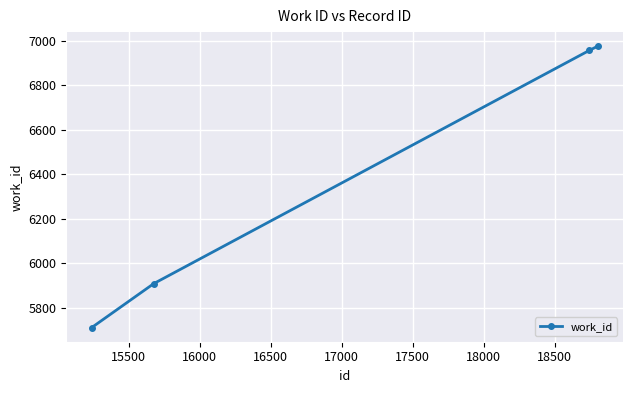

What is the sum of all values?

25549